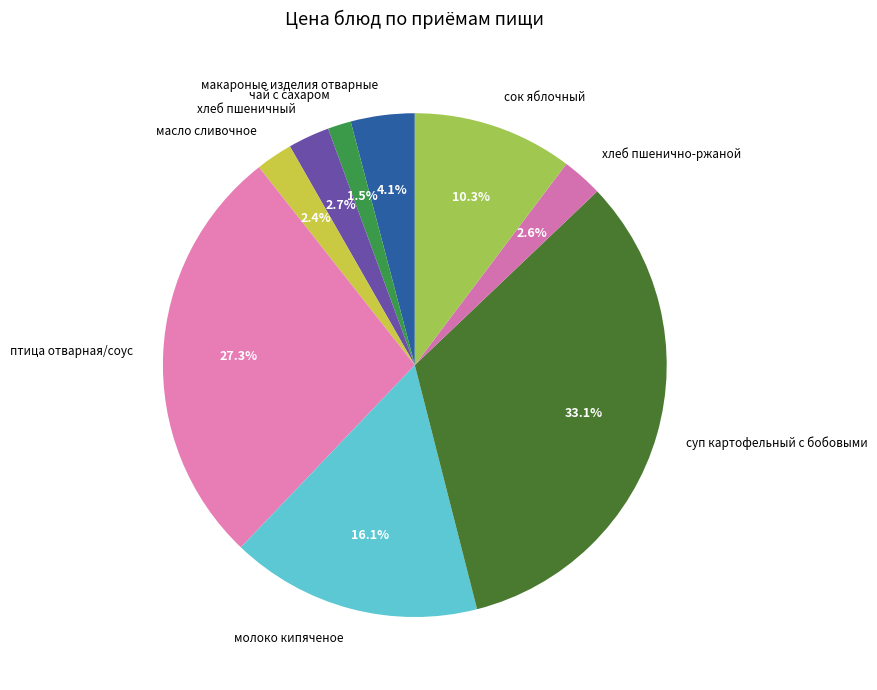

To the nearest percent, what is the combined percentage of чай с сахаром and масло сливочное?

4%